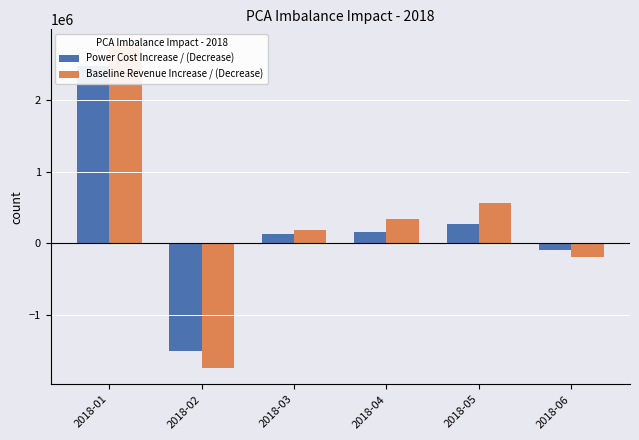

At which label is Power Cost Increase / (Decrease) closest to 489163?

2018-05